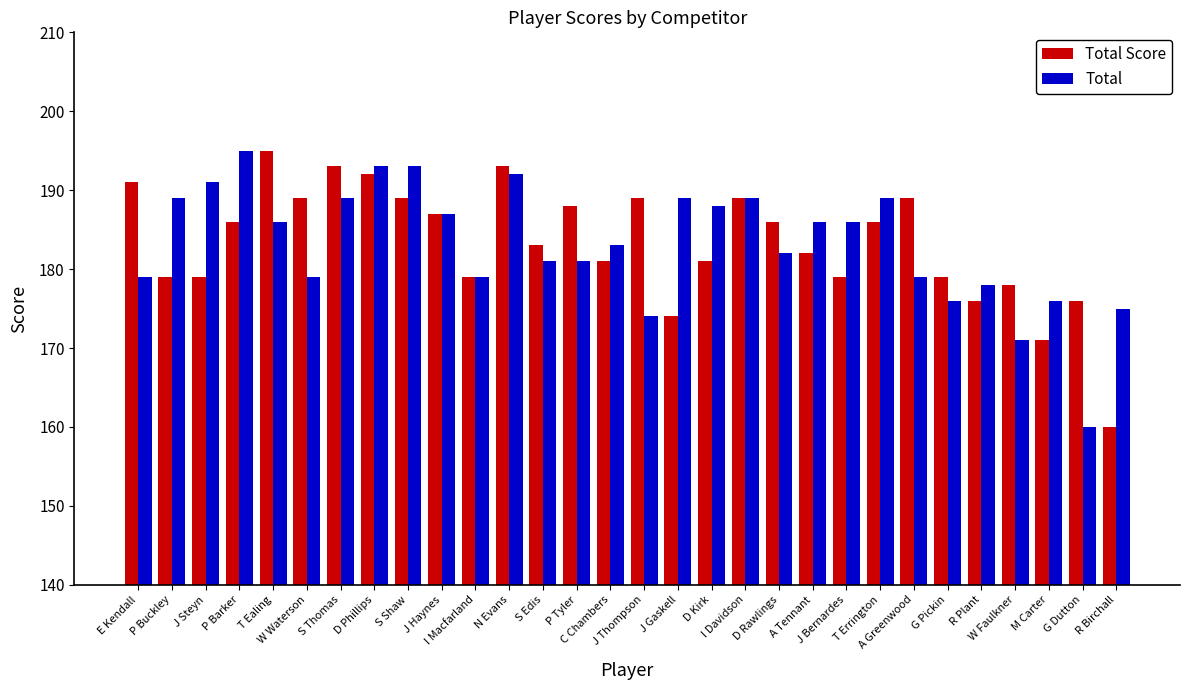

Reading left to right, list all the values displayed in this chart.

Total Score: E Kendall=191	P Buckley=179	J Steyn=179	P Barker=186	T Ealing=195	W Waterson=189	S Thomas=193	D Phillips=192	S Shaw=189	J Haynes=187	I Macfarland=179	N Evans=193	S Edis=183	P Tyler=188	C Chambers=181	J Thompson=189	J Gaskell=174	D Kirk=181	I Davidson=189	D Rawlings=186	A Tennant=182	J Bernardes=179	T Errington=186	A Greenwood=189	G Pickin=179	R Plant=176	W Faulkner=178	M Carter=171	G Dutton=176	R Birchall=160
Total: E Kendall=179	P Buckley=189	J Steyn=191	P Barker=195	T Ealing=186	W Waterson=179	S Thomas=189	D Phillips=193	S Shaw=193	J Haynes=187	I Macfarland=179	N Evans=192	S Edis=181	P Tyler=181	C Chambers=183	J Thompson=174	J Gaskell=189	D Kirk=188	I Davidson=189	D Rawlings=182	A Tennant=186	J Bernardes=186	T Errington=189	A Greenwood=179	G Pickin=176	R Plant=178	W Faulkner=171	M Carter=176	G Dutton=160	R Birchall=175